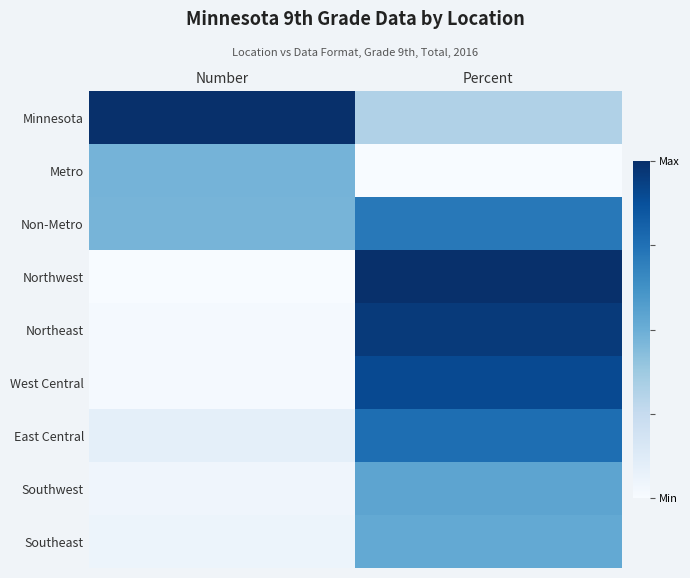

Rank the series by their maximum value, from lowest to highest.

Metro, Southeast, Southwest, Non-Metro, East Central, West Central, Northeast, Minnesota, Northwest